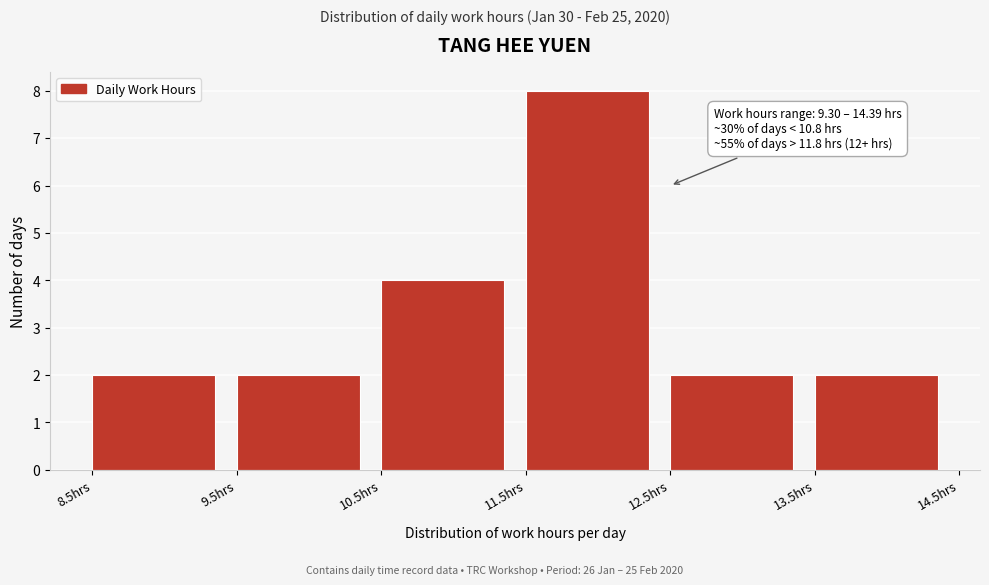

Which range on the x-axis has the tallest bar?

11.5 to 12.5